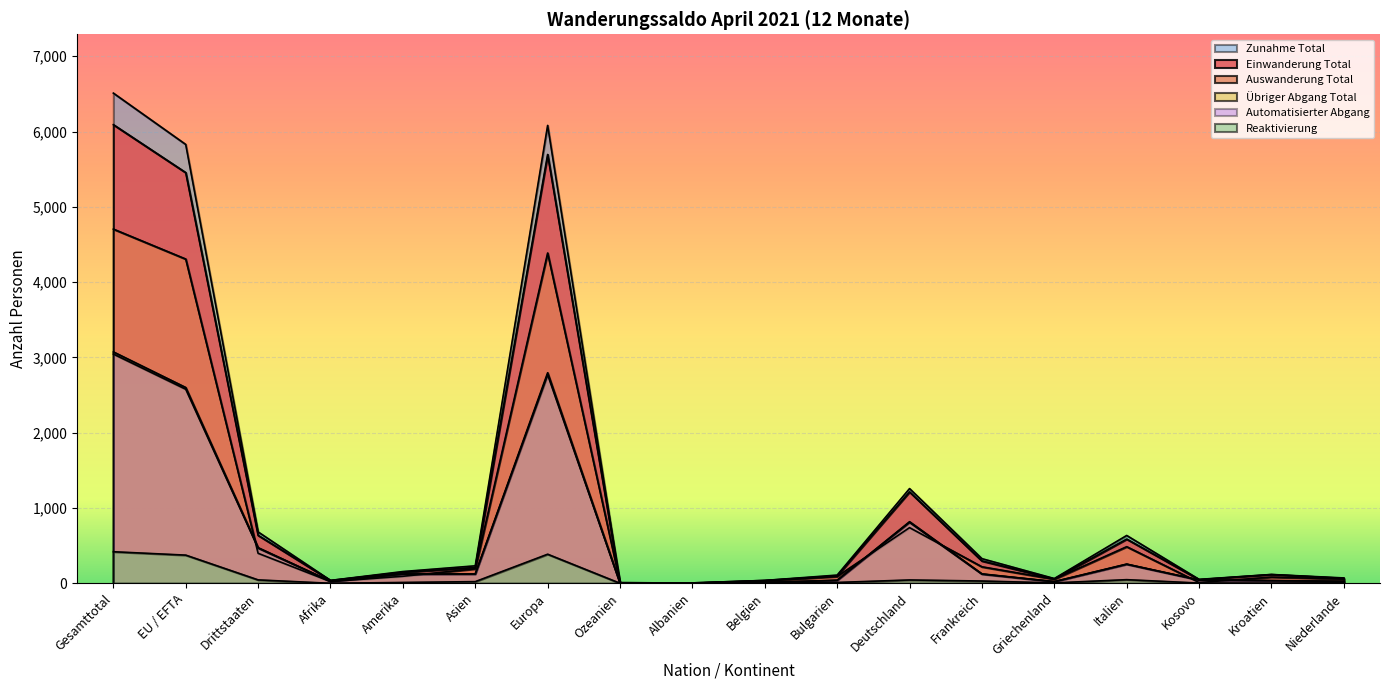

What is the highest value of the Einwanderung Total series?

6091